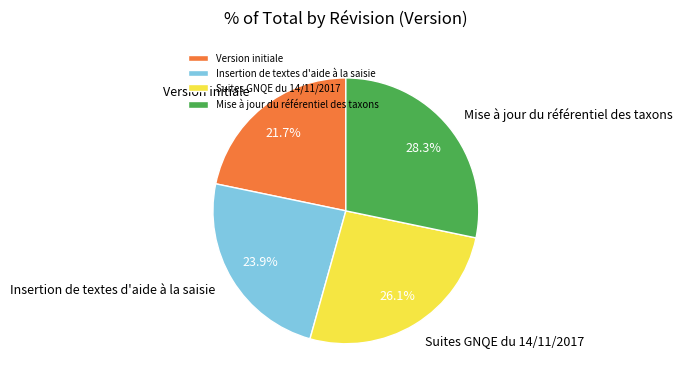

How many segments does this pie chart have?

4